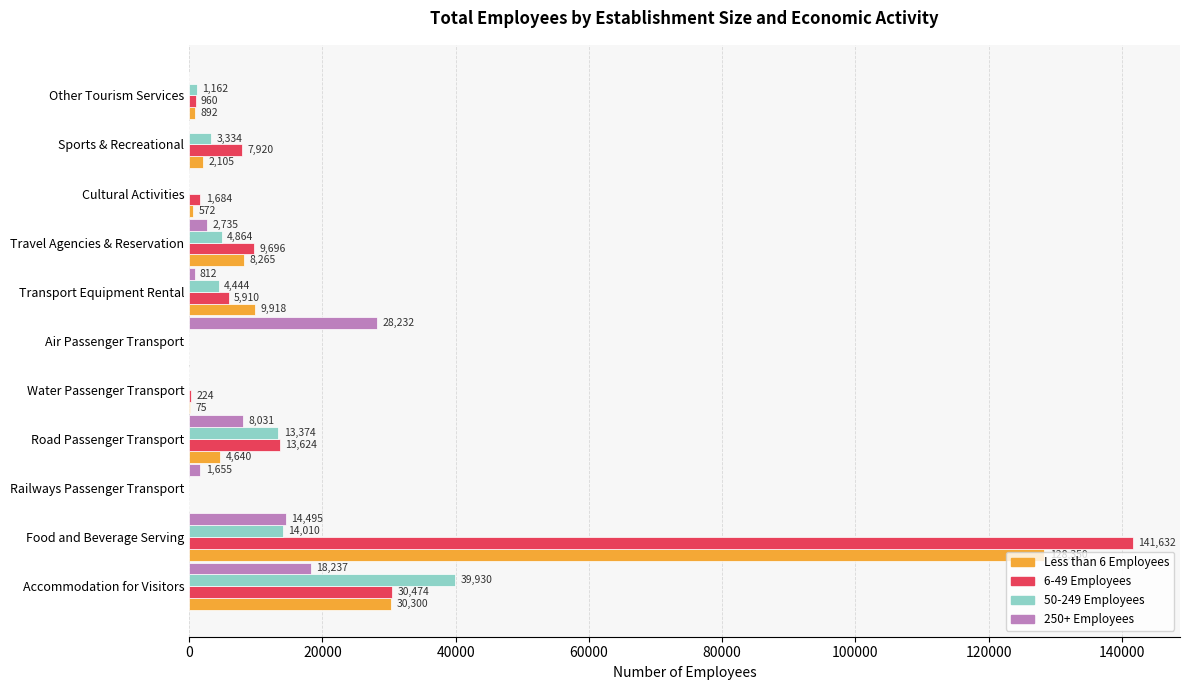

Count the number of data series in this chart.

4